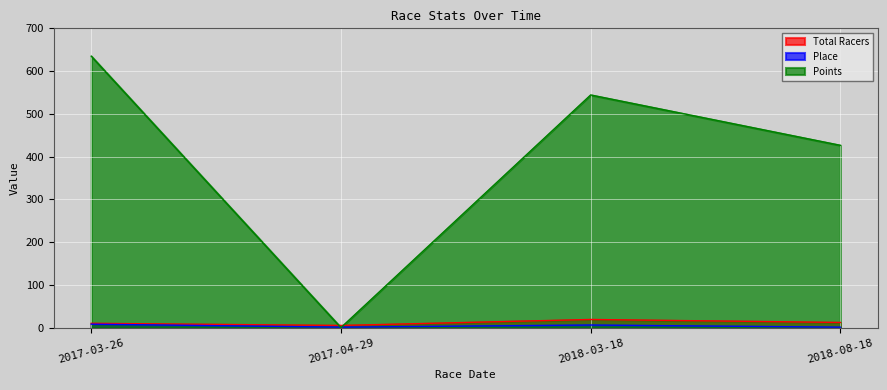

What is the label of the 1st point from the left?

2017-03-26